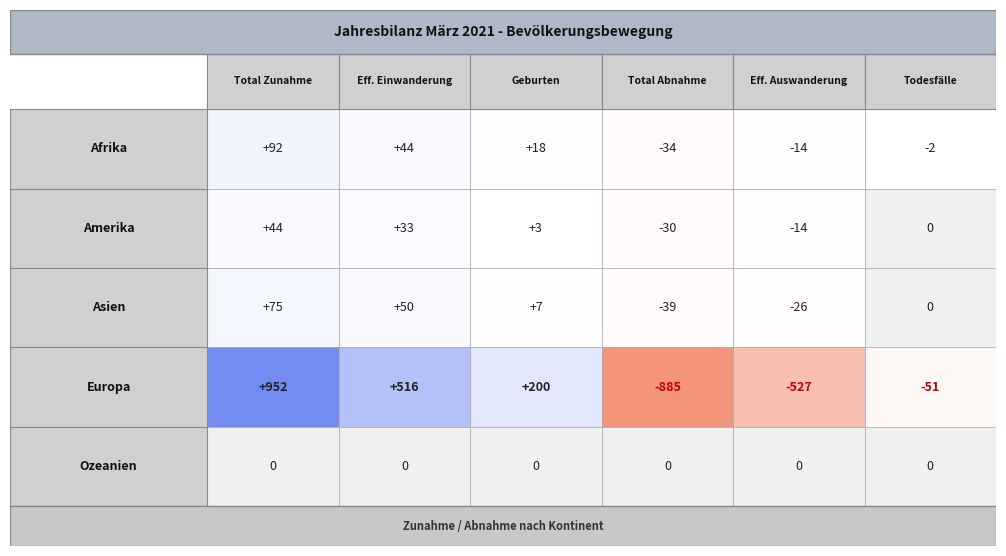

The Ozeanien series shows 0 at 5. True or false?

True